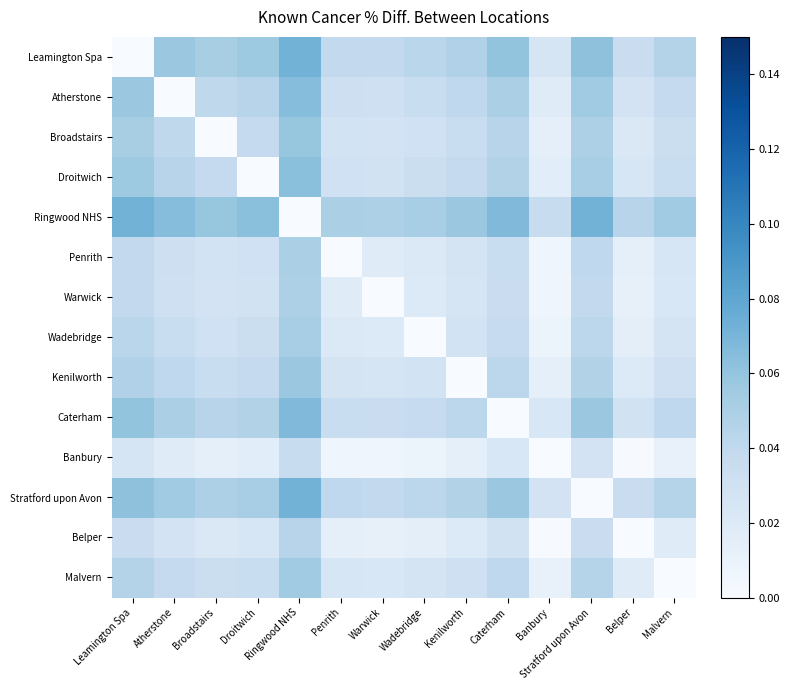

What is the spread (max minus min) of values at Wadebridge?

0.1